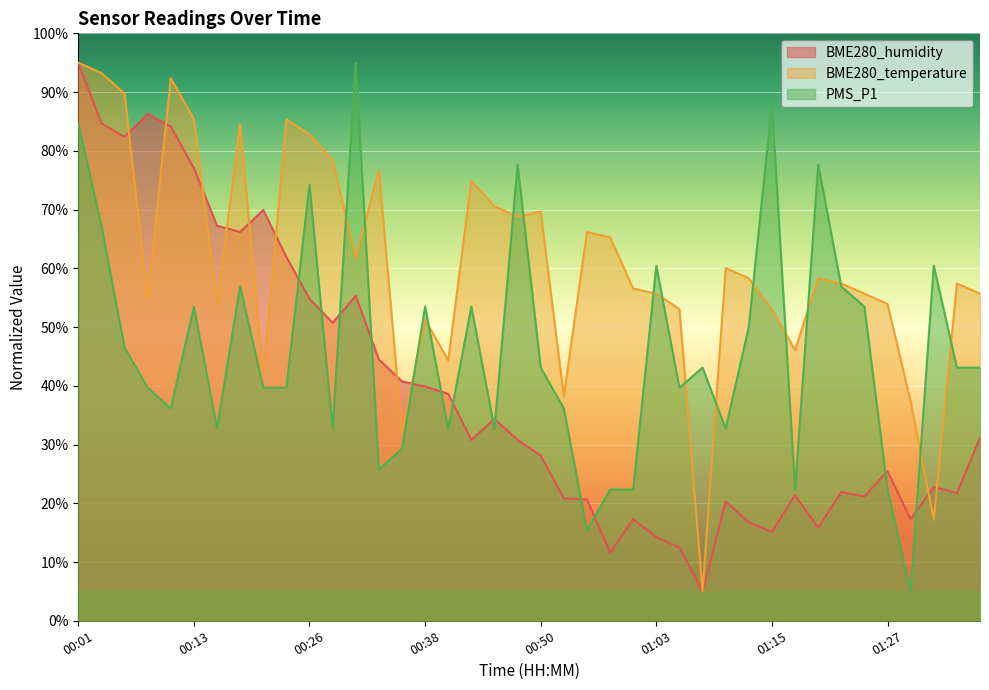

At how many categories does at least one series exceed 45?

35